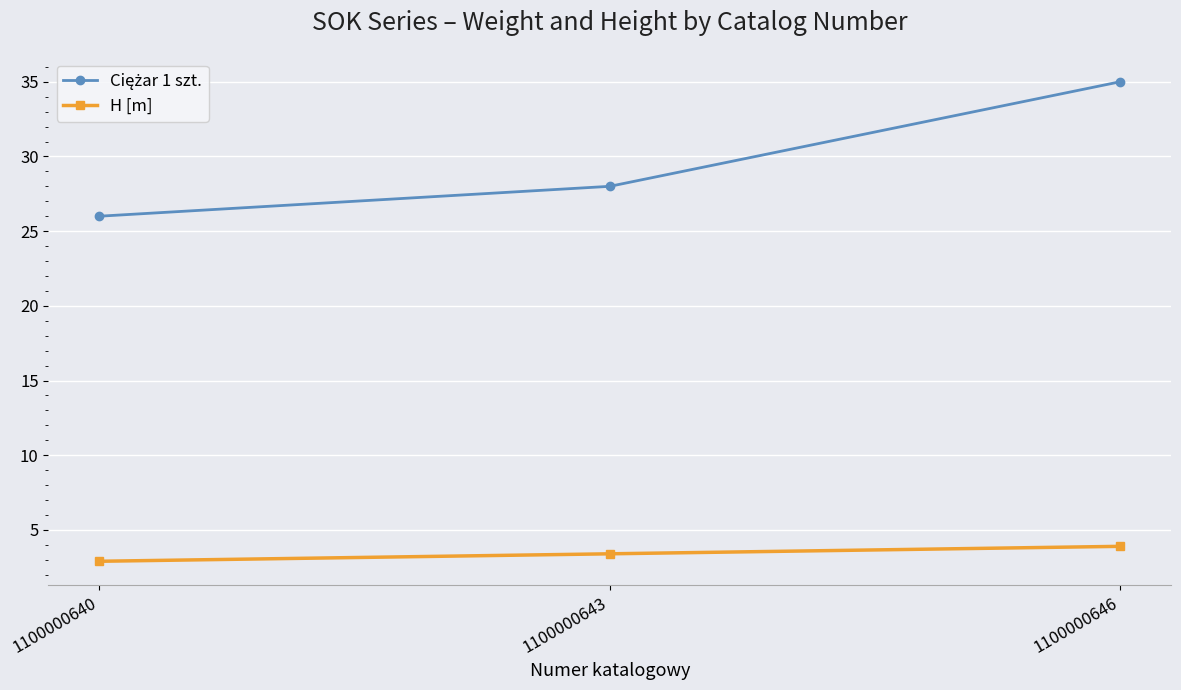

At which category is the sum across all series the highest?

1100000646